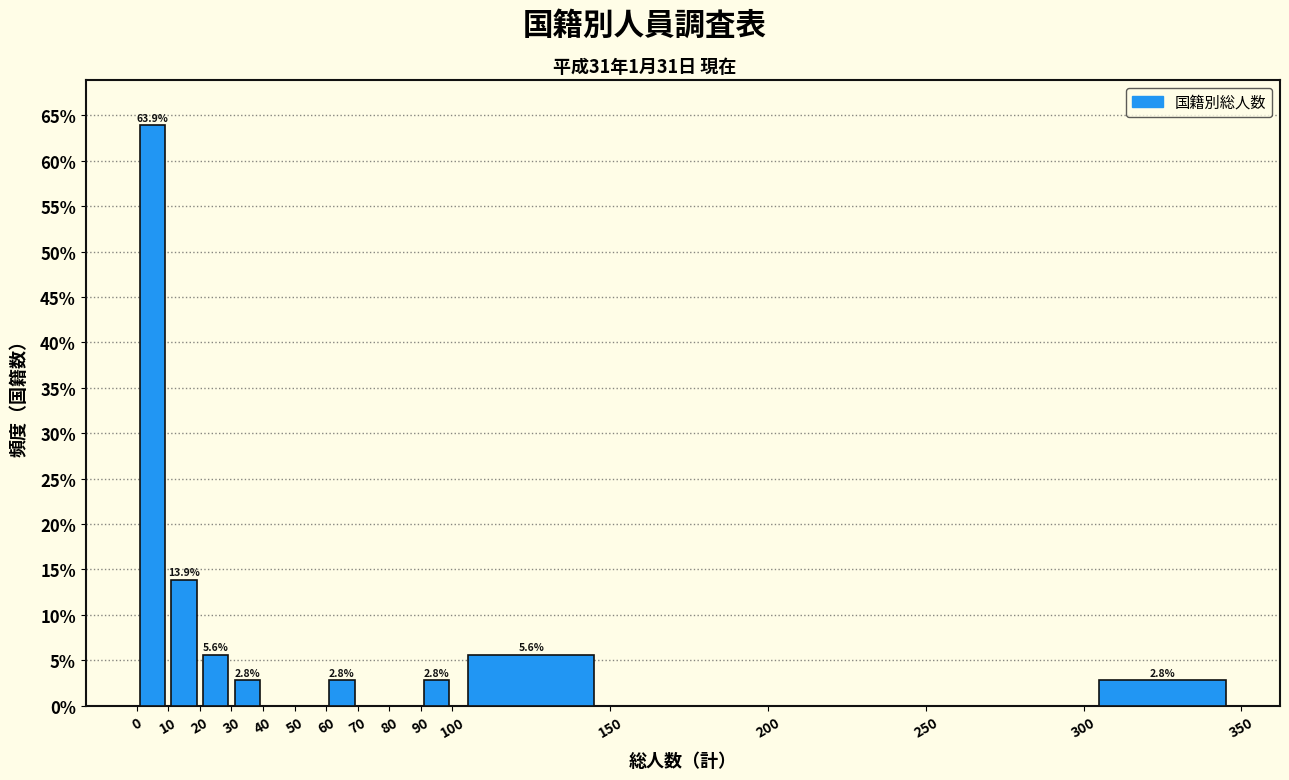

Over which range of the x-axis is the bar tallest?

0 to 10